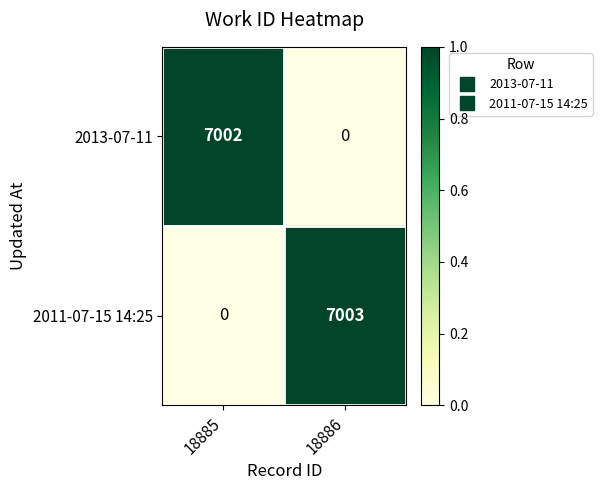

The value of 2011-07-15 14:25 at 18886 is 7003. True or false?

True